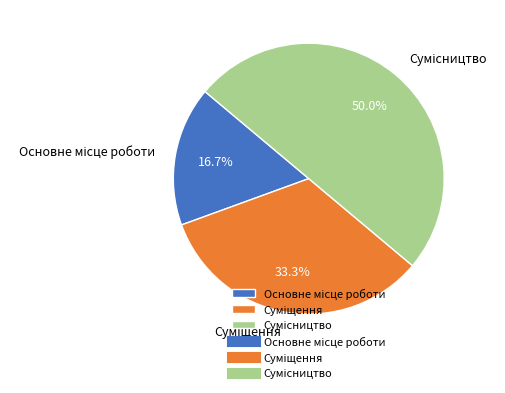

How many segments does this pie chart have?

3